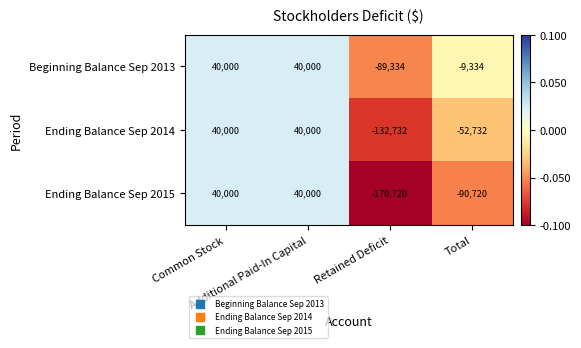

Which series has the largest total across all categories?

Beginning Balance Sep 2013